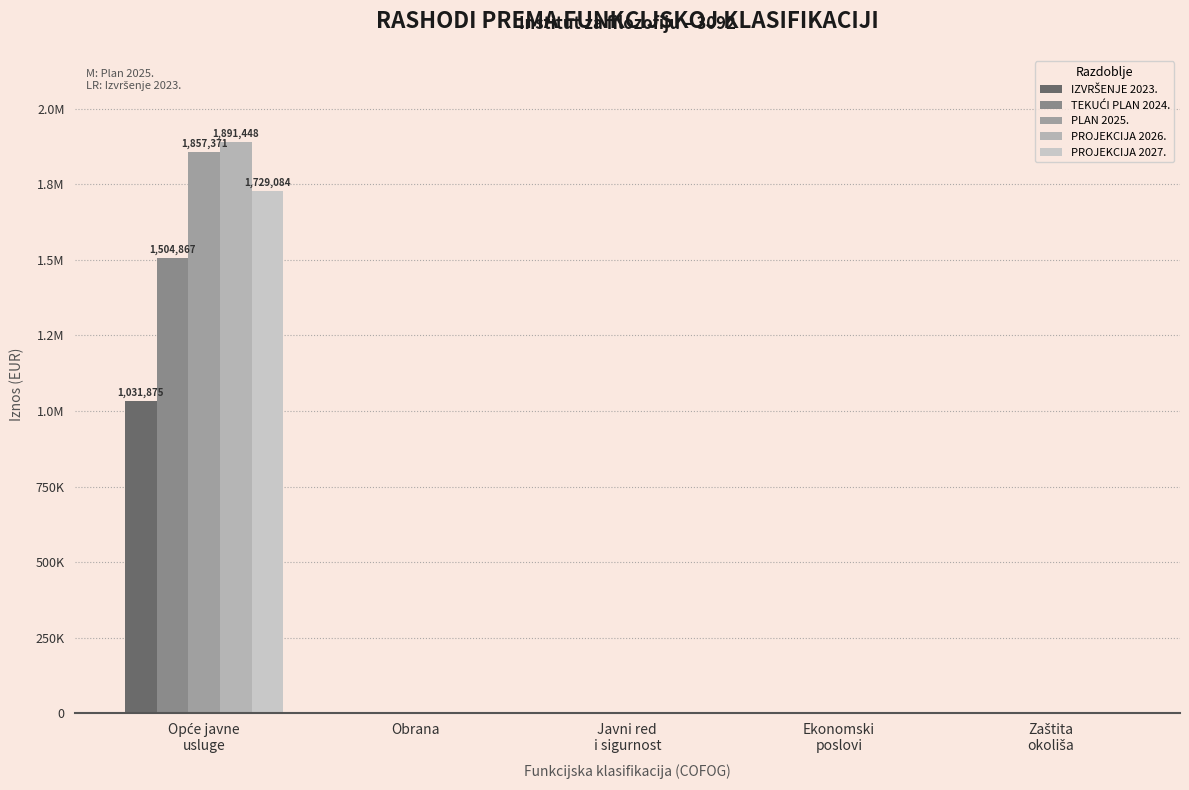

Does the chart contain stacked bars?

No